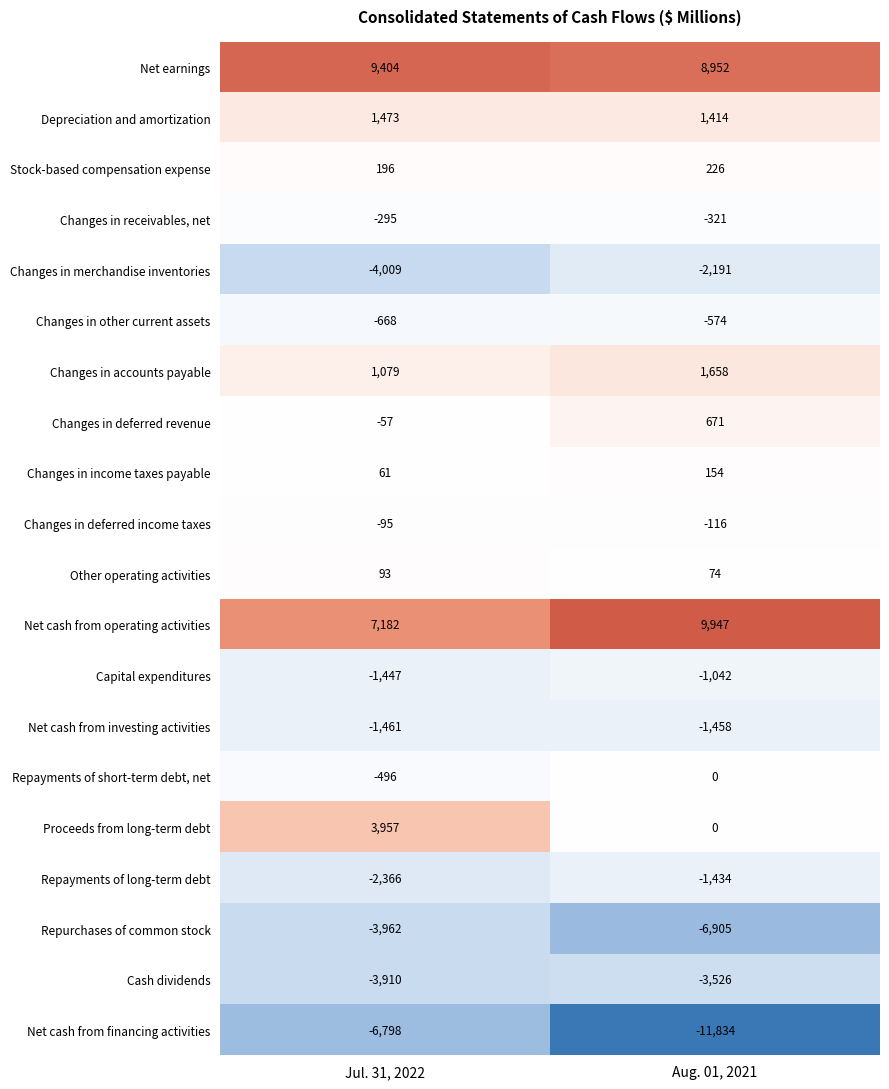

How many data points does each series have?

2